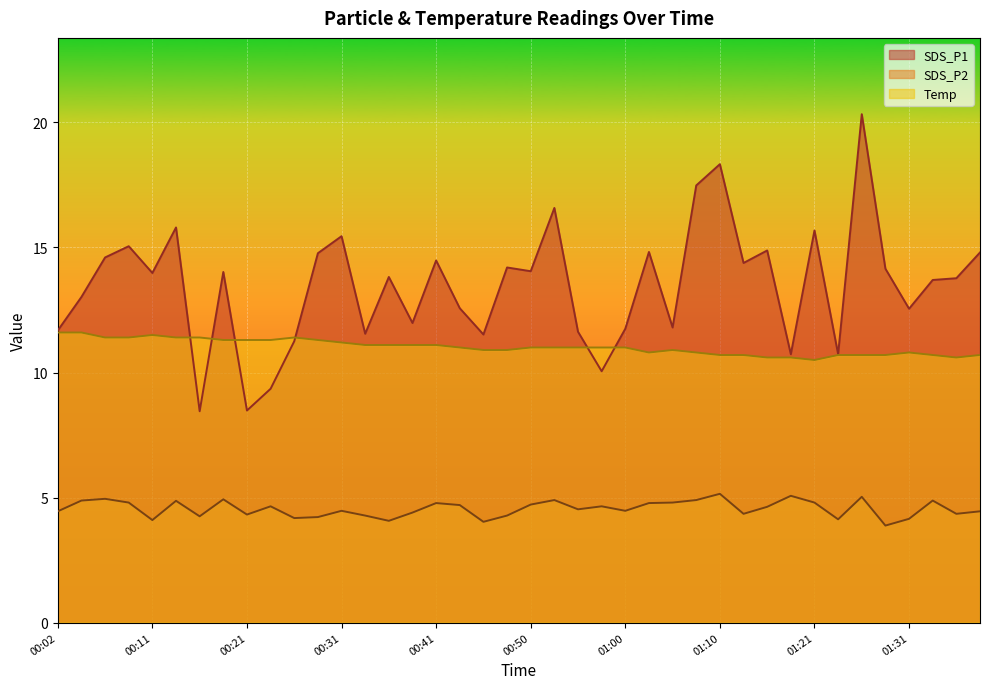

At which label does Temp reach its peak?

00:02